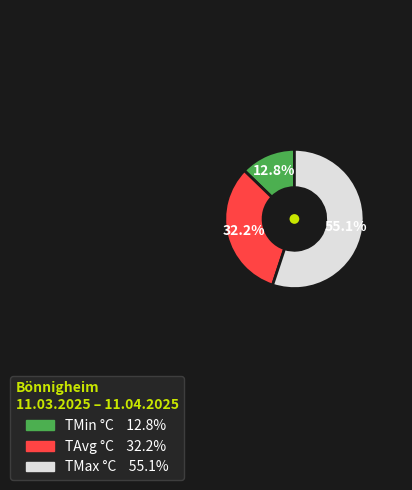

What is the majority slice?

TMax